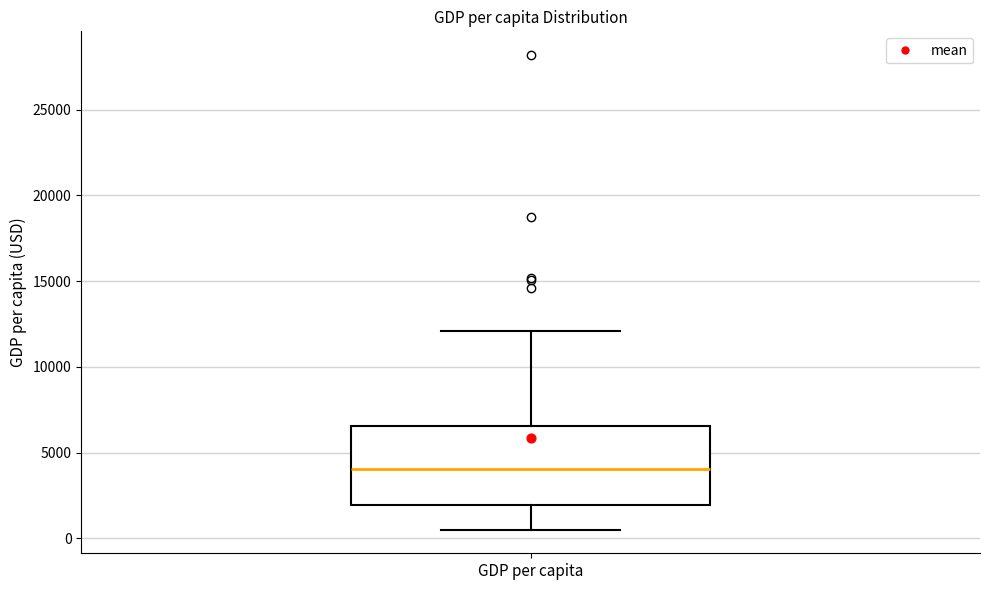

Transcribe this box plot: give where the median line is, the range the box spans, and where the two whiskers end, as read against the y-axis. The values are not printed on the chart, so give them approximately, as read against the axis.

median 4000, box 2000 to 6500, whiskers 500 to 12000